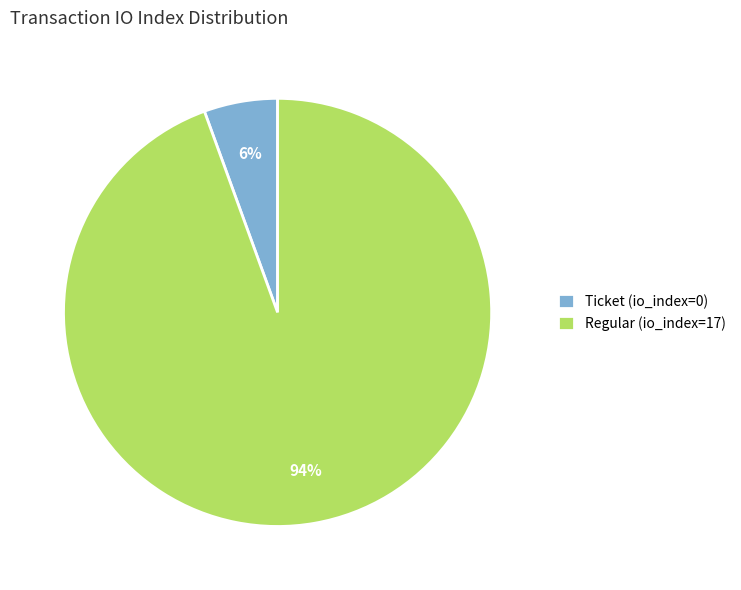

How many segments does this pie chart have?

2